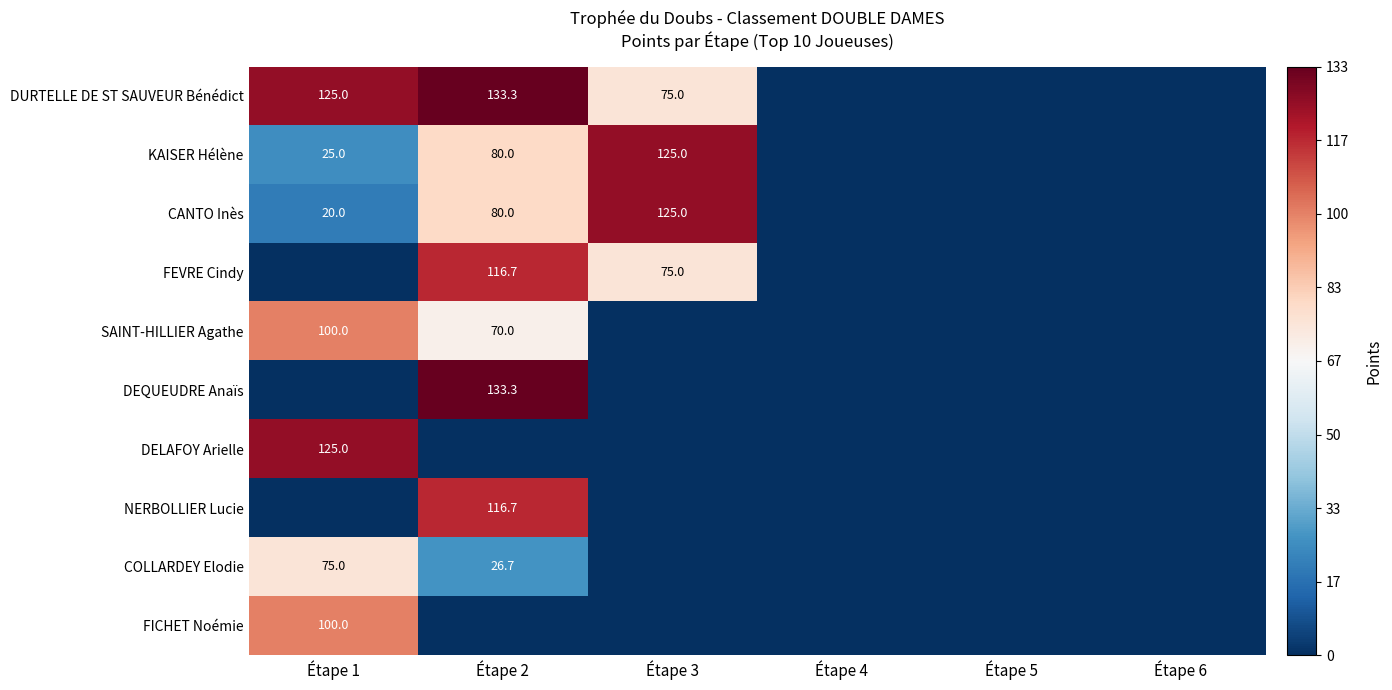

True or false: CANTO Inès has a value of 0.3 at Étape 2.

False